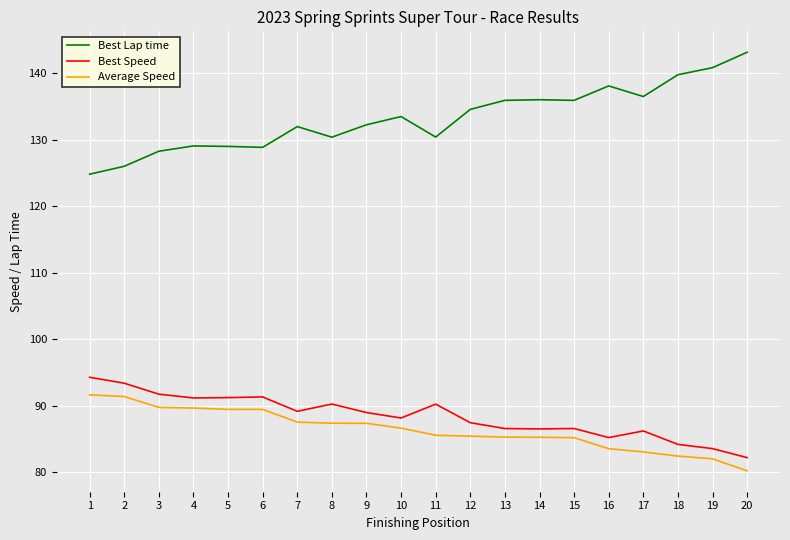

The value of Best Speed at 10 is 88.2. True or false?

True